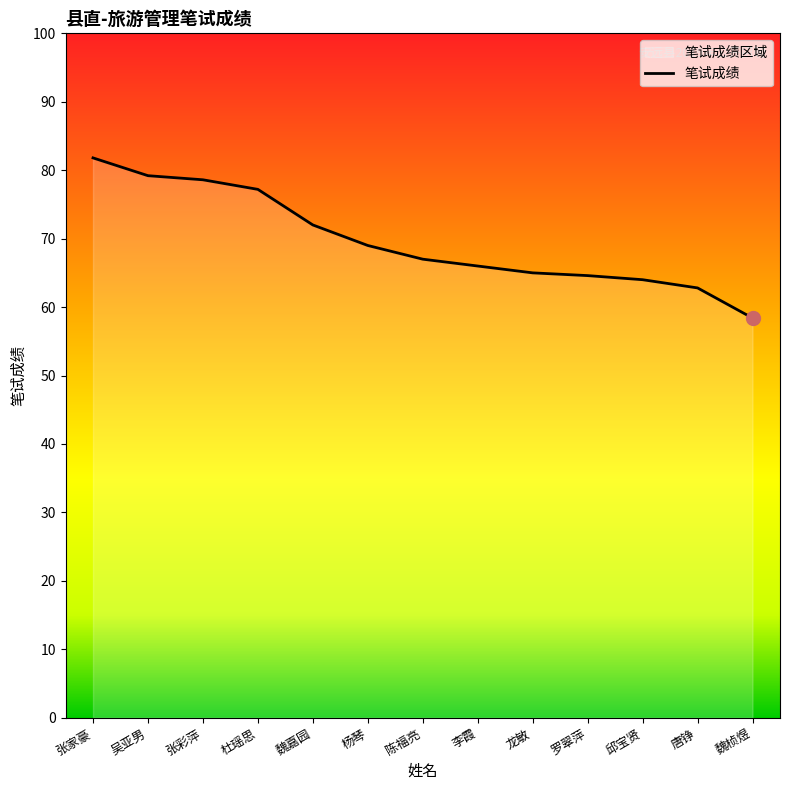

Which category has the highest value across all series?

张家豪